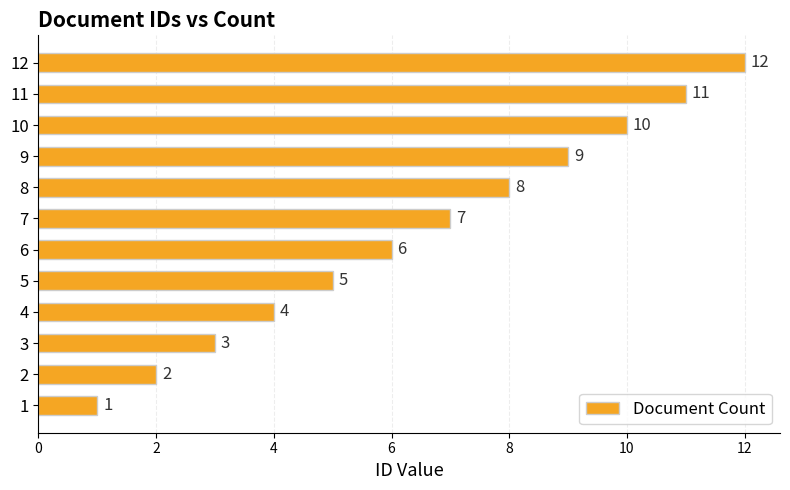

How many series are shown in this chart?

1